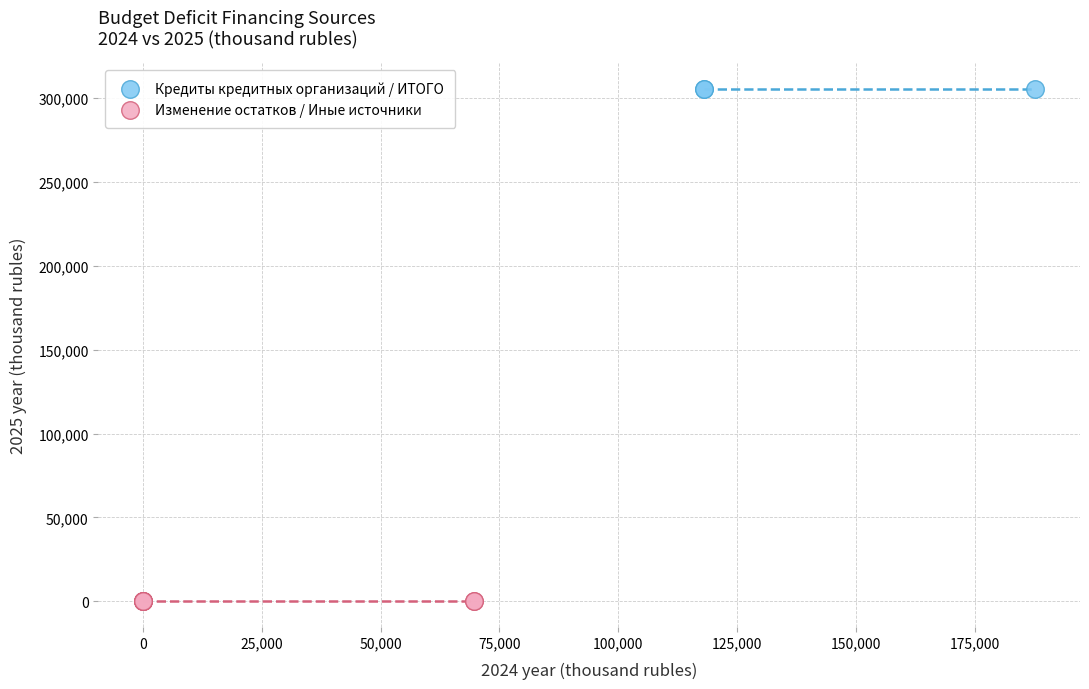

What are all the series names shown in the legend?

Кредиты кредитных организаций / ИТОГО, Изменение остатков / Иные источники